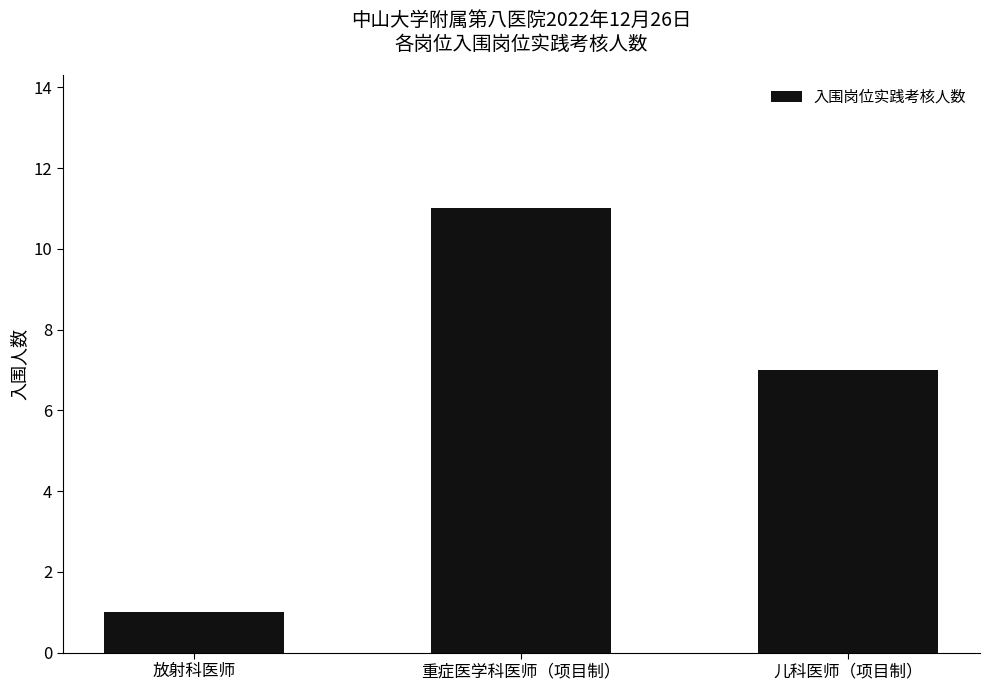

What is the sum of the values at 儿科医师（项目制） and 放射科医师?

8